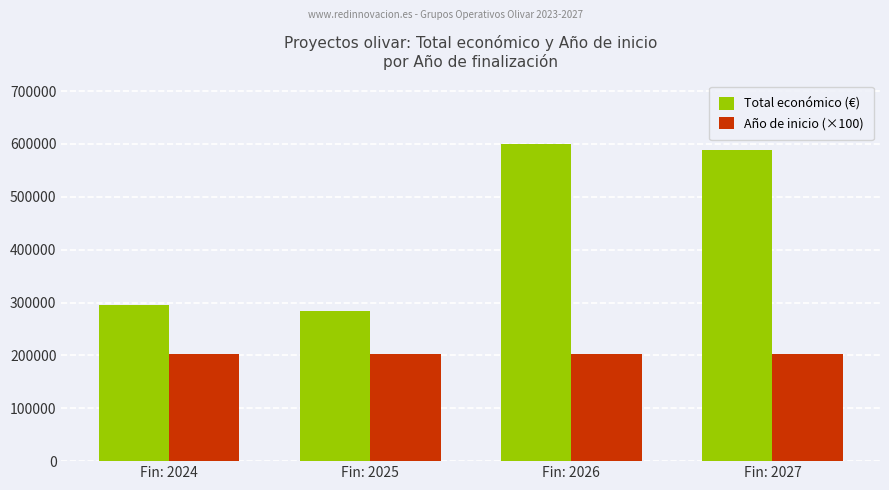

Rank the series by their average value, from highest to lowest.

Total económico (€), Año de inicio (×100)